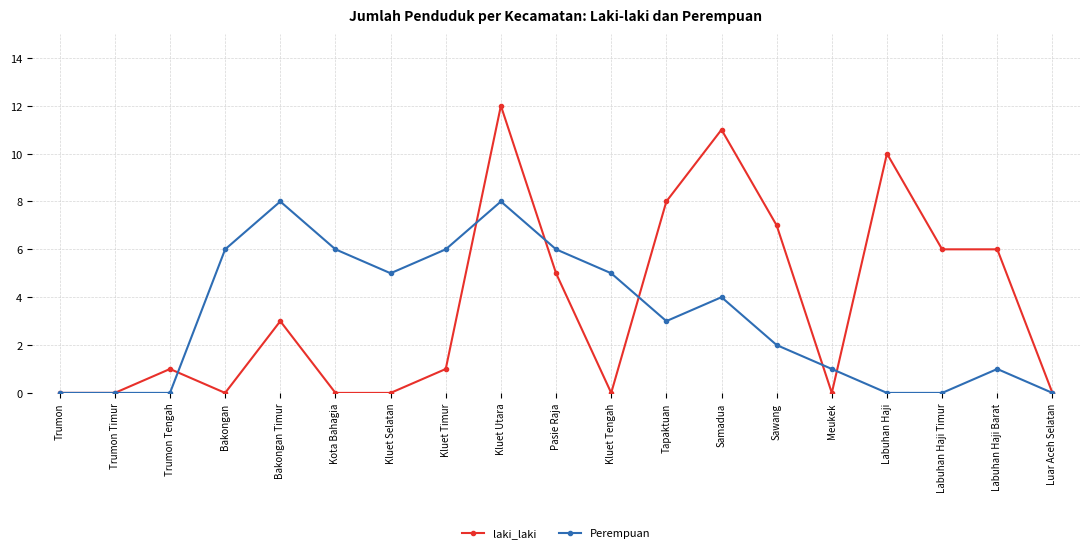

Reading left to right, transcribe all the data shown in this chart.

laki_laki: Trumon=0	Trumon Timur=0	Trumon Tengah=1	Bakongan=0	Bakongan Timur=3	Kota Bahagia=0	Kluet Selatan=0	Kluet Timur=1	Kluet Utara=12	Pasie Raja=5	Kluet Tengah=0	Tapaktuan=8	Samadua=11	Sawang=7	Meukek=0	Labuhan Haji=10	Labuhan Haji Timur=6	Labuhan Haji Barat=6	Luar Aceh Selatan=0
Perempuan: Trumon=0	Trumon Timur=0	Trumon Tengah=0	Bakongan=6	Bakongan Timur=8	Kota Bahagia=6	Kluet Selatan=5	Kluet Timur=6	Kluet Utara=8	Pasie Raja=6	Kluet Tengah=5	Tapaktuan=3	Samadua=4	Sawang=2	Meukek=1	Labuhan Haji=0	Labuhan Haji Timur=0	Labuhan Haji Barat=1	Luar Aceh Selatan=0